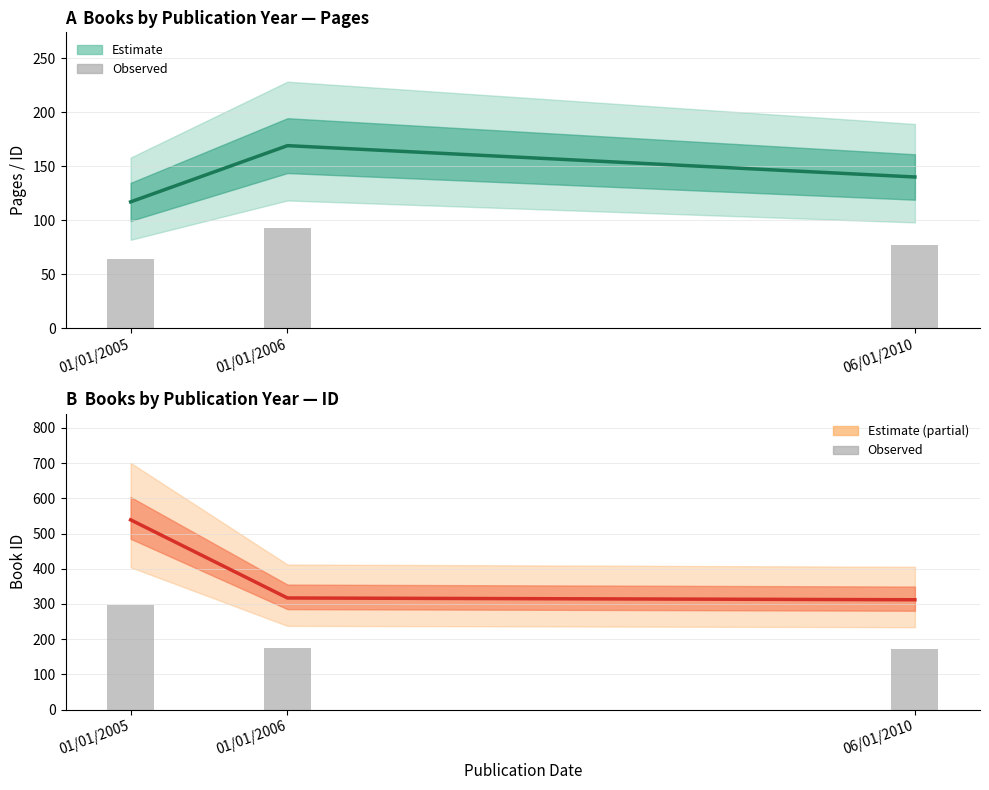

Reading right to left, transcribe all the data shown in this chart.

pages (central): 06/01/2010=140.0	01/01/2006=169.0	01/01/2005=117.0
pages (bars): 06/01/2010=77.0	01/01/2006=93.0	01/01/2005=64.4
id (central): 06/01/2010=312.0	01/01/2006=317.0	01/01/2005=539.0
id (bars): 06/01/2010=171.6	01/01/2006=174.4	01/01/2005=296.5